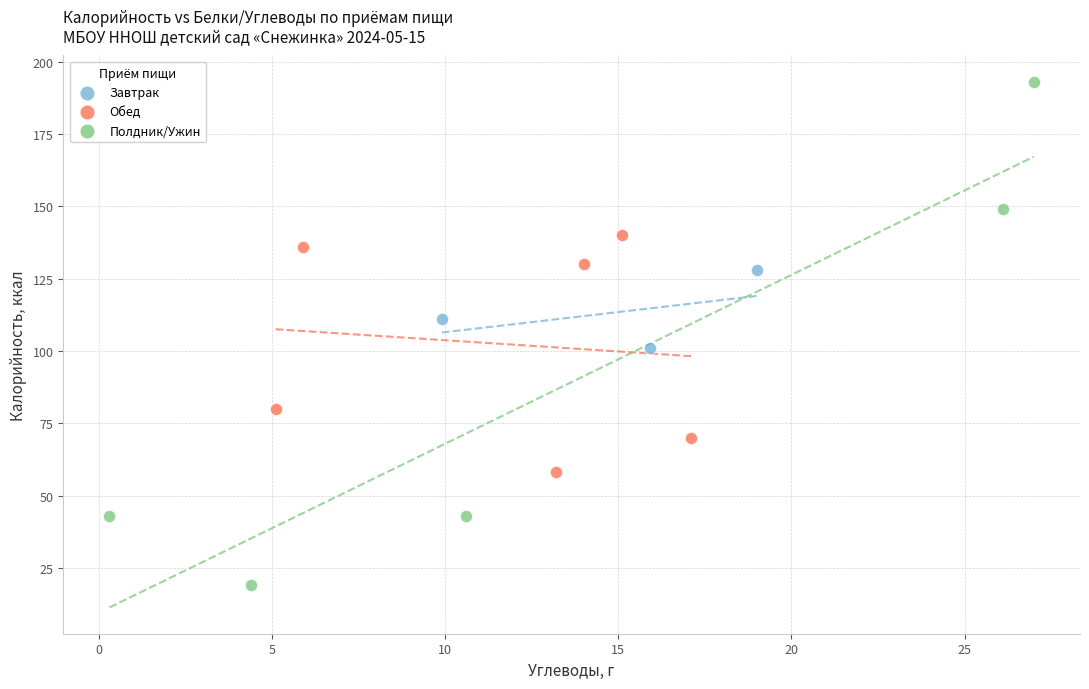

What are all the series names shown in the legend?

Завтрак, Обед, Полдник/Ужин